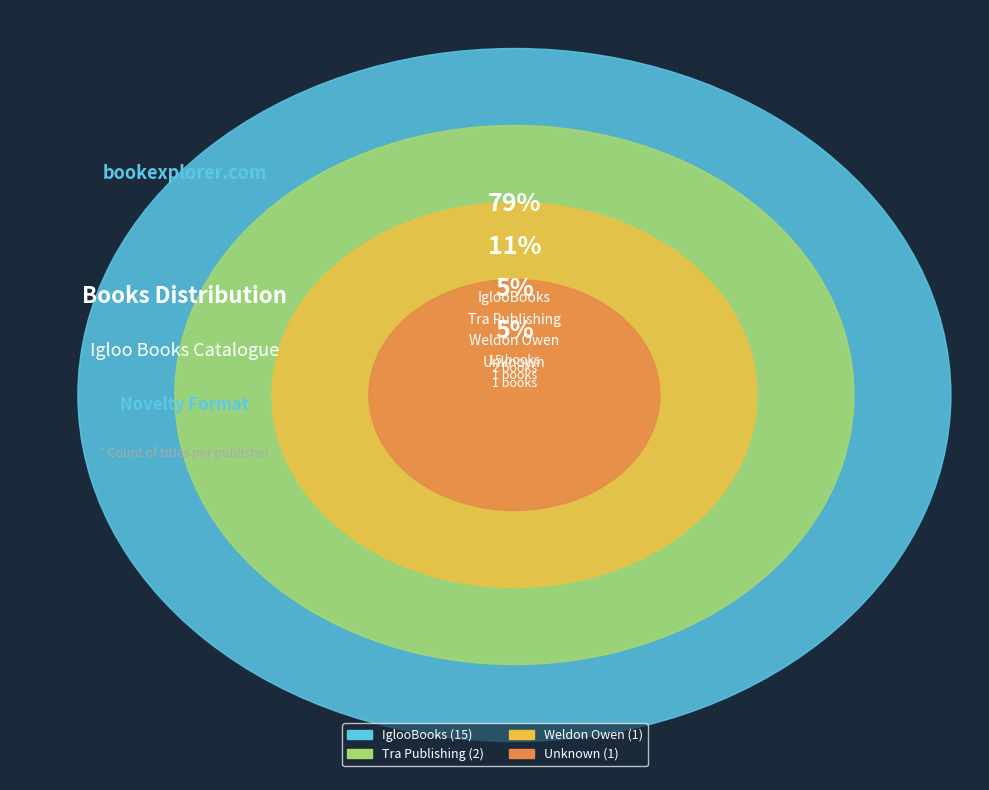

Which category has the biggest portion of the pie?

IglooBooks